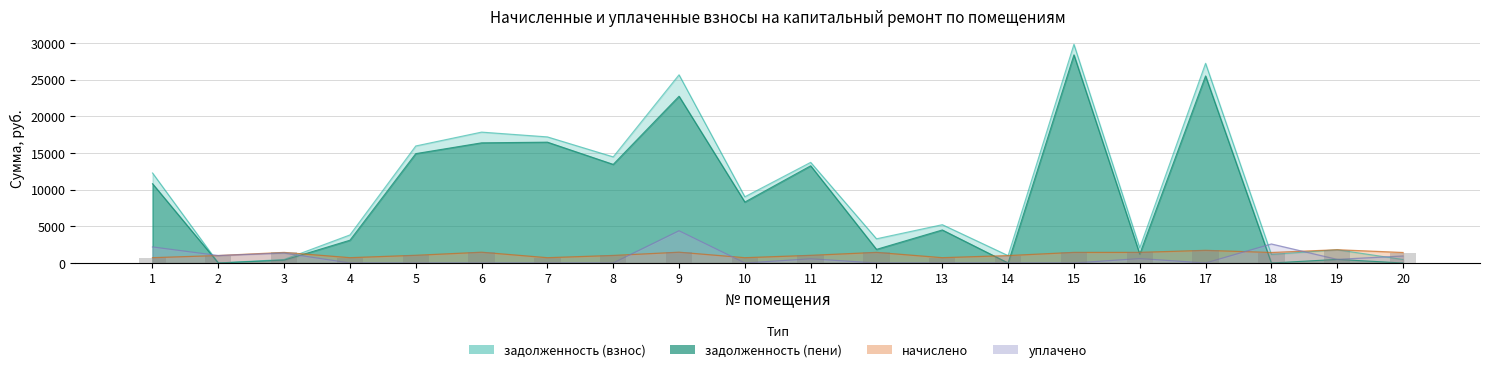

At which category is the sum across all series the highest?

15